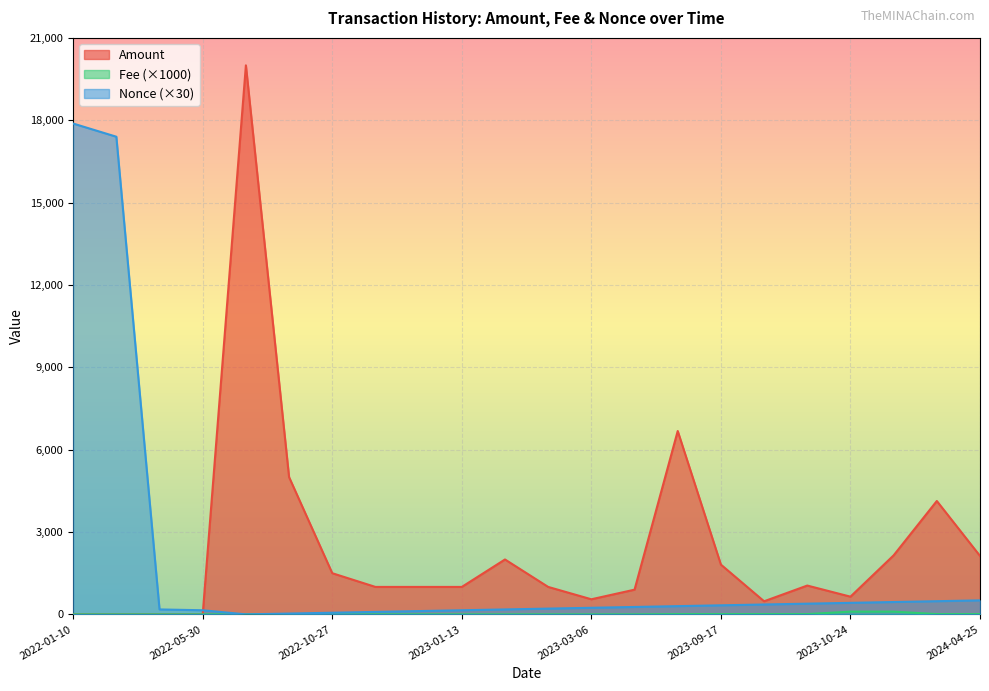

Which series has the largest total across all categories?

Amount